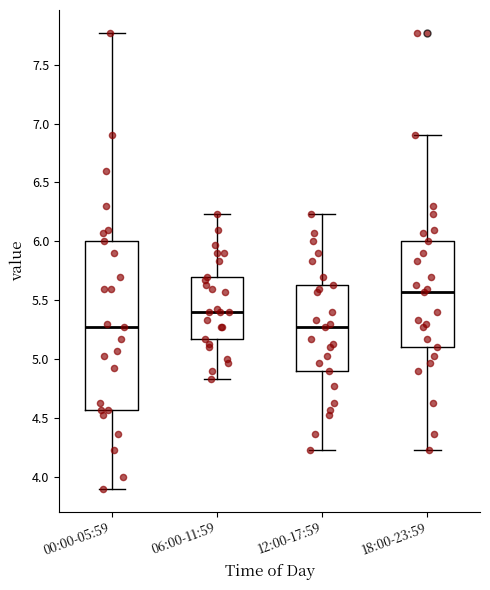

Which box is the tallest, from its lower edge to its upper edge?

00:00-05:59